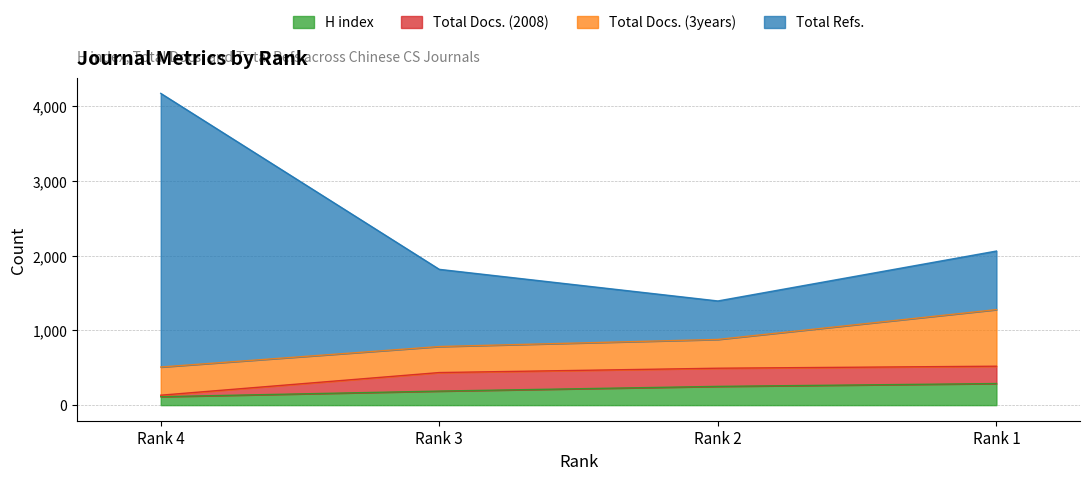

The Total Docs. (2008) series shows 909 at Rank 3. True or false?

False